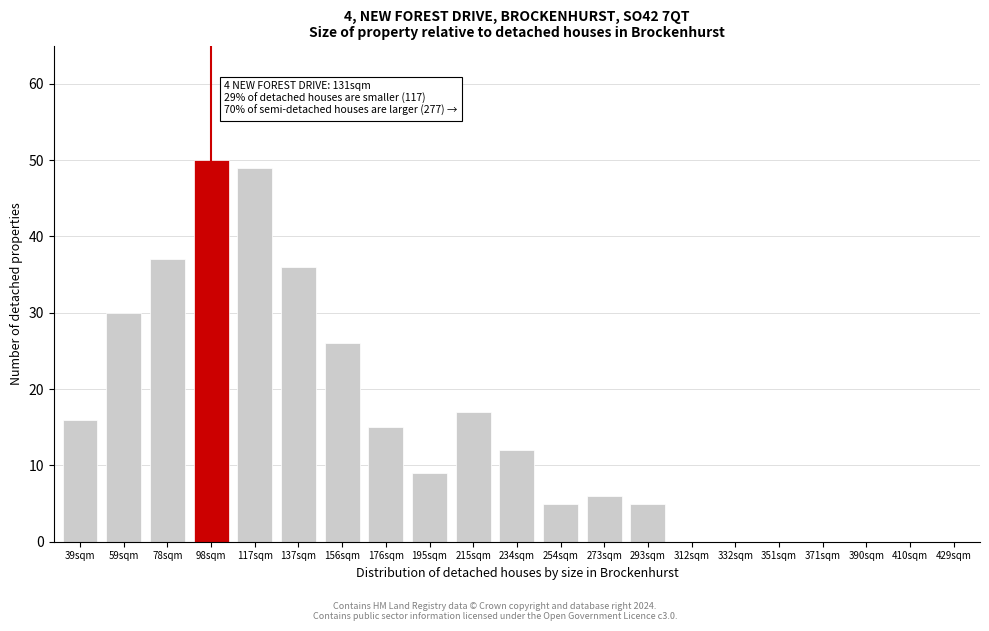

Reading left to right, extract all data points from this chart.

39sqm=16	59sqm=30	78sqm=37	98sqm=50	117sqm=49	137sqm=36	156sqm=26	176sqm=15	195sqm=9	215sqm=17	234sqm=12	254sqm=5	273sqm=6	293sqm=5	312sqm=0	332sqm=0	351sqm=0	371sqm=0	390sqm=0	410sqm=0	429sqm=0